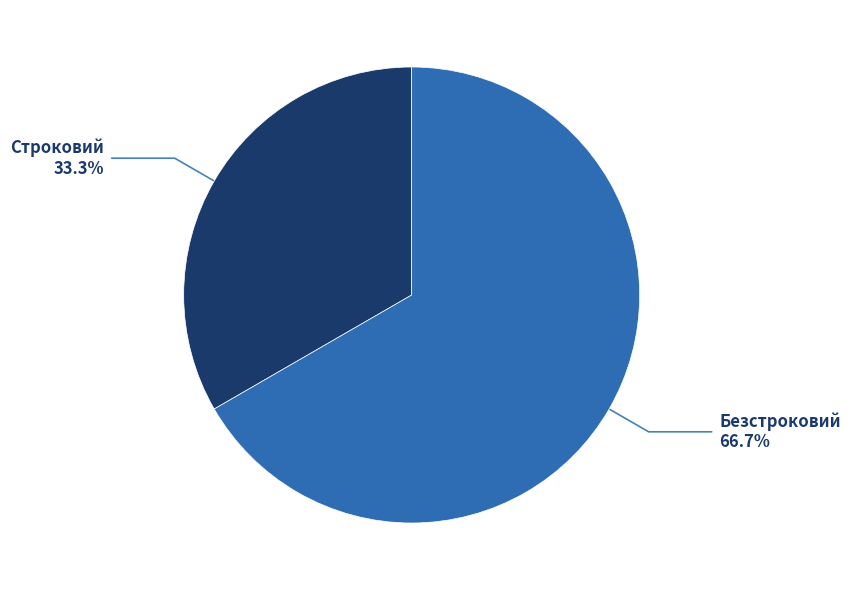

Rank the categories by value from highest to lowest.

Безстроковий, Строковий